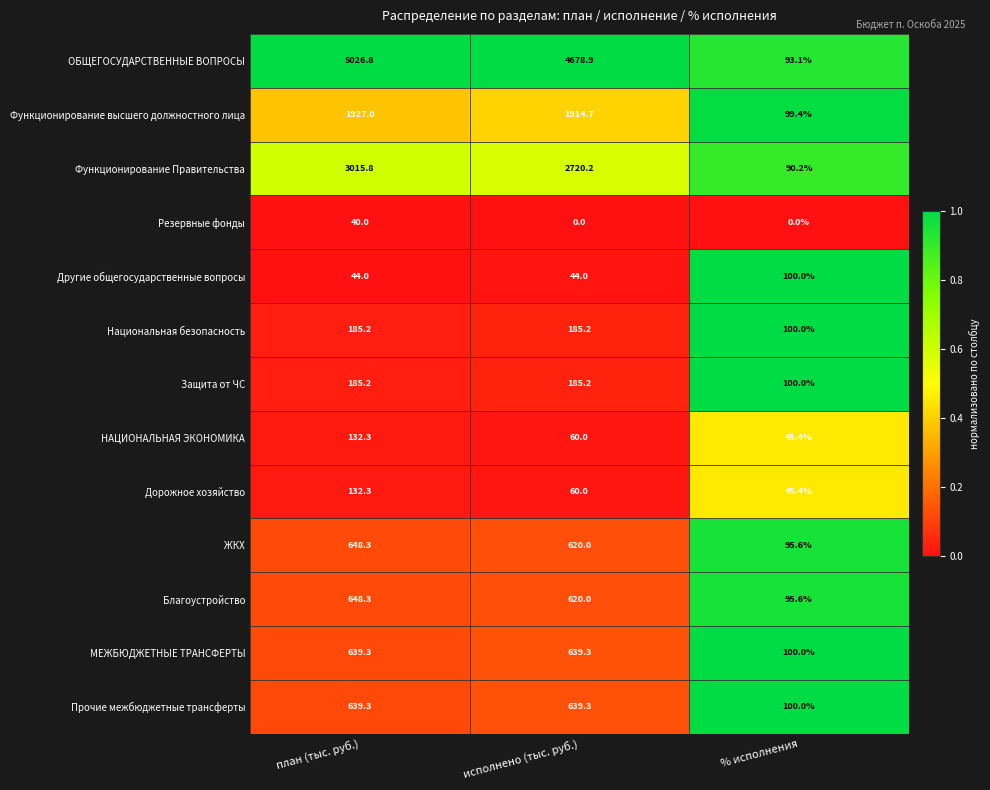

List the labels in order of Дорожное хозяйство value, smallest first.

% исполнения, исполнено (тыс. руб.), план (тыс. руб.)